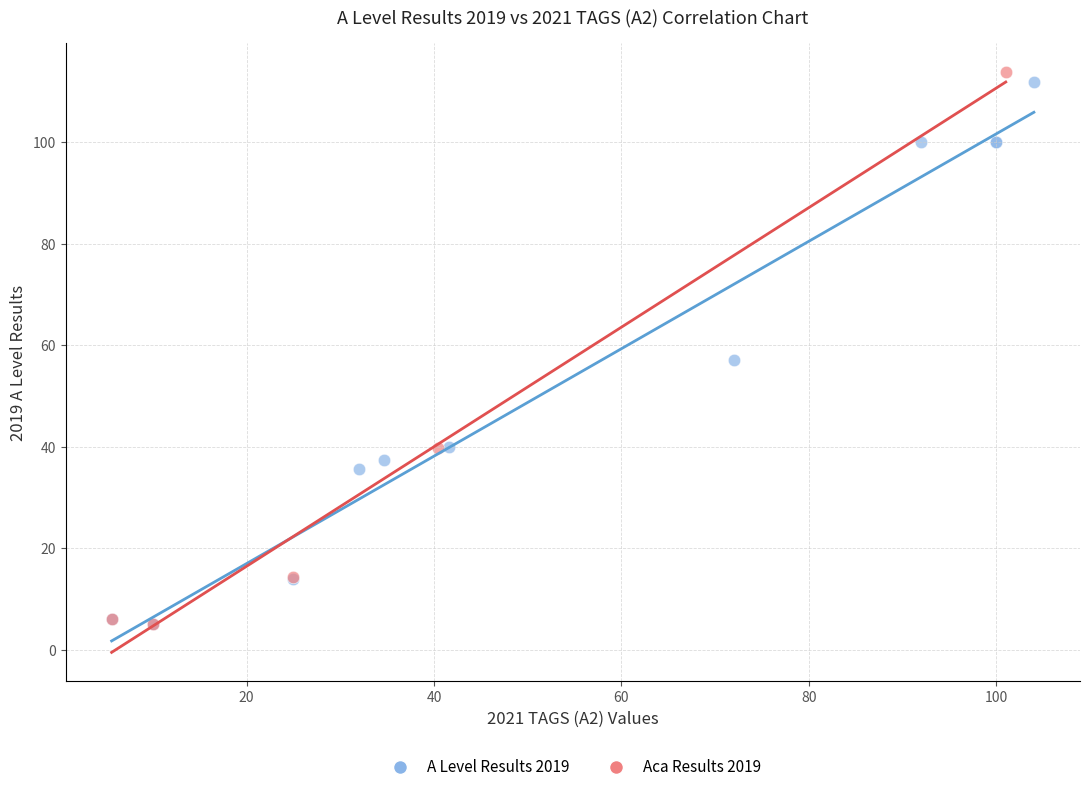

What are all the series names shown in the legend?

A Level Results 2019, Aca Results 2019